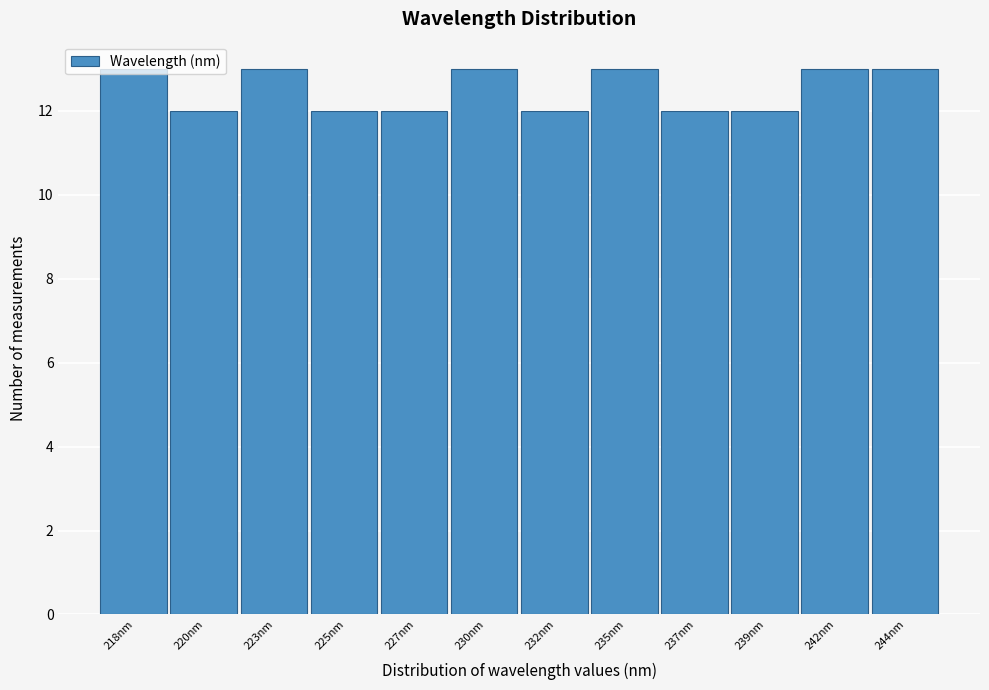

What is the value of the 8th bar from the left?

13